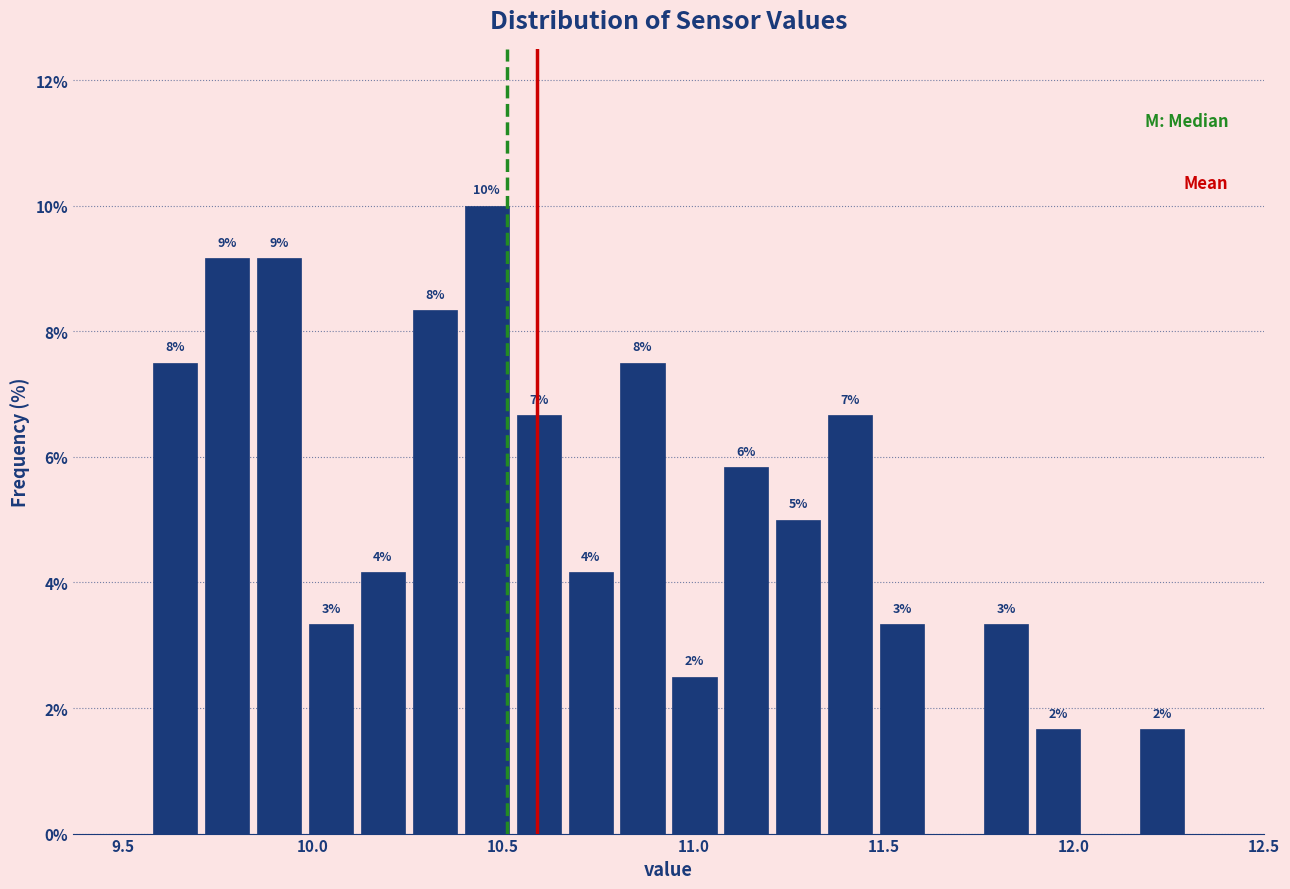

Read against the x-axis, roughly where is the centre of the tallest bar?

10.45